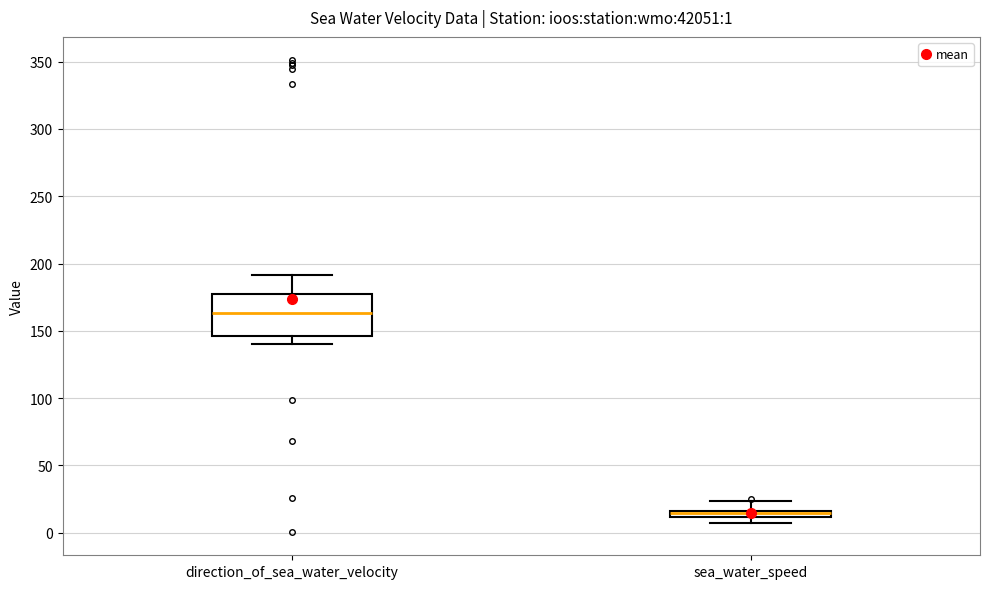

Which box has the highest median line?

direction_of_sea_water_velocity